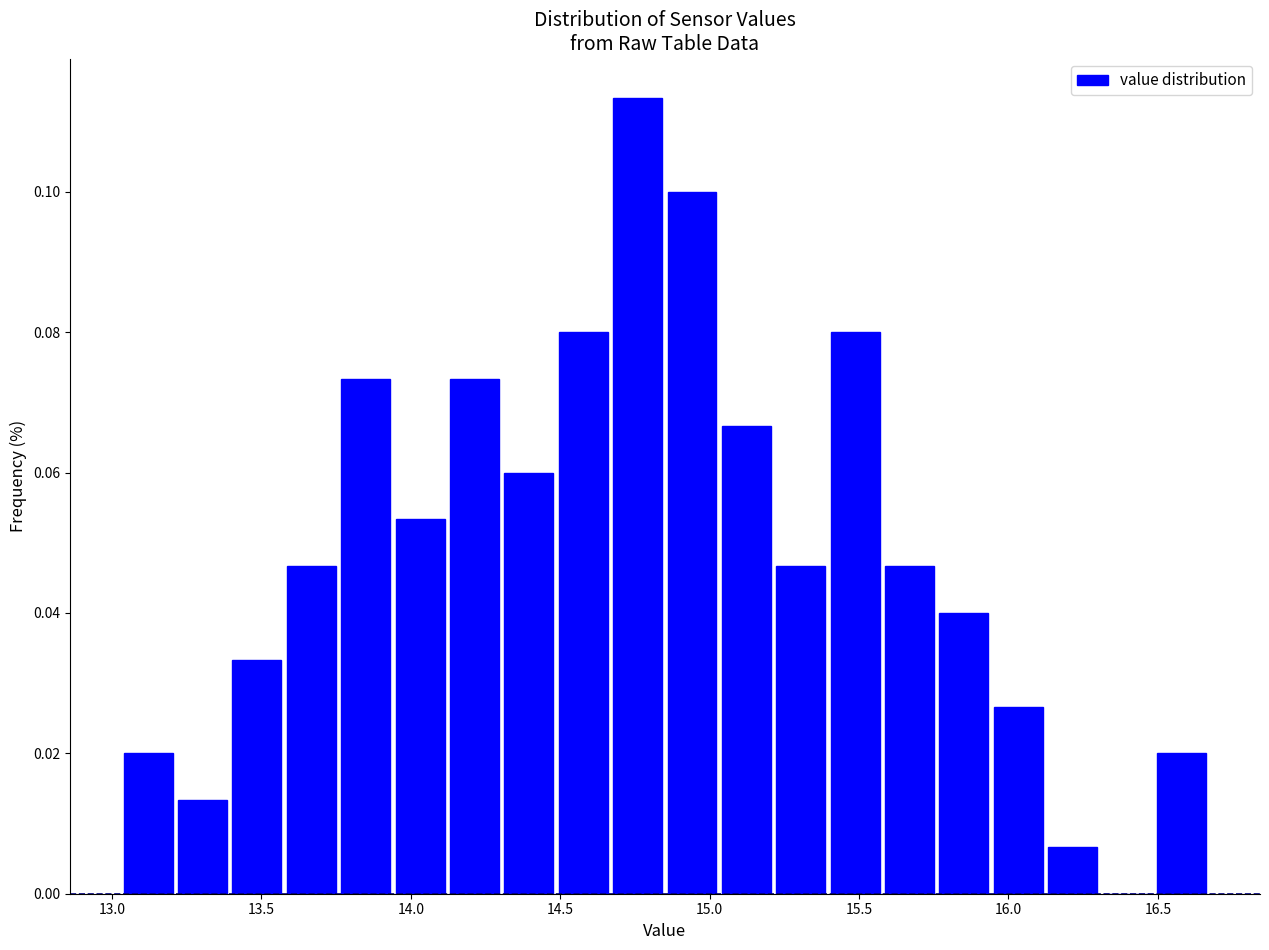

Around what value on the x-axis is the tallest bar? Give the approximate position of its centre, as read against the axis.

14.75